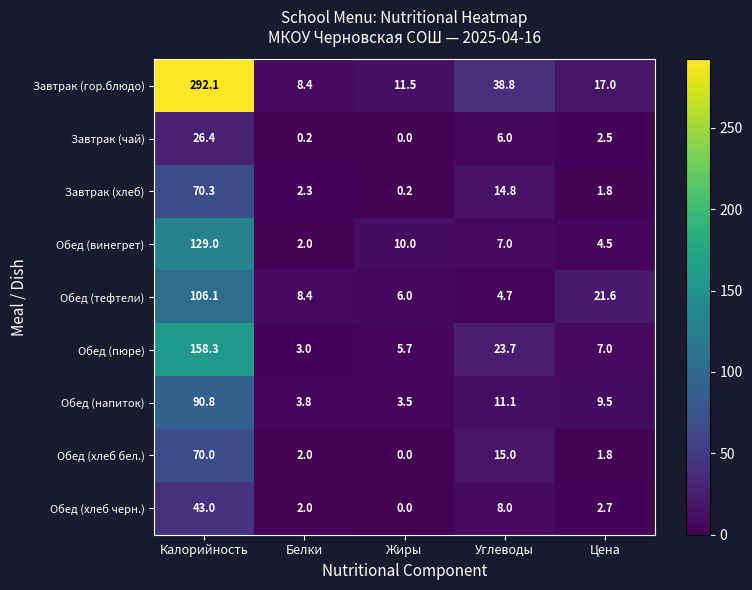

At which category does the chart reach its peak across all series?

Калорийность